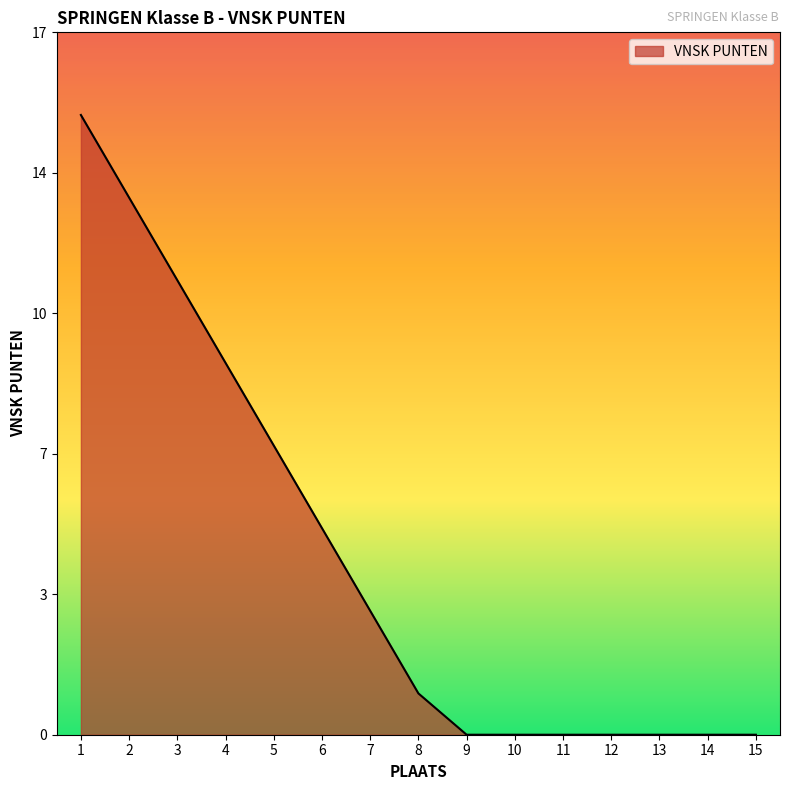

Does the chart display data point markers on the line(s)?

No